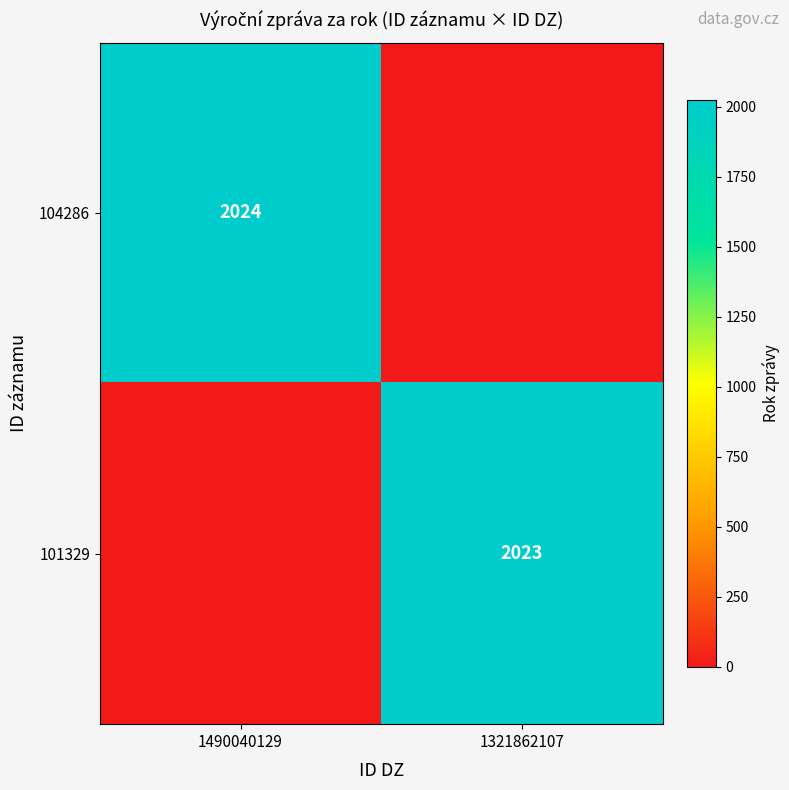

At how many categories does at least one series exceed 1788?

2